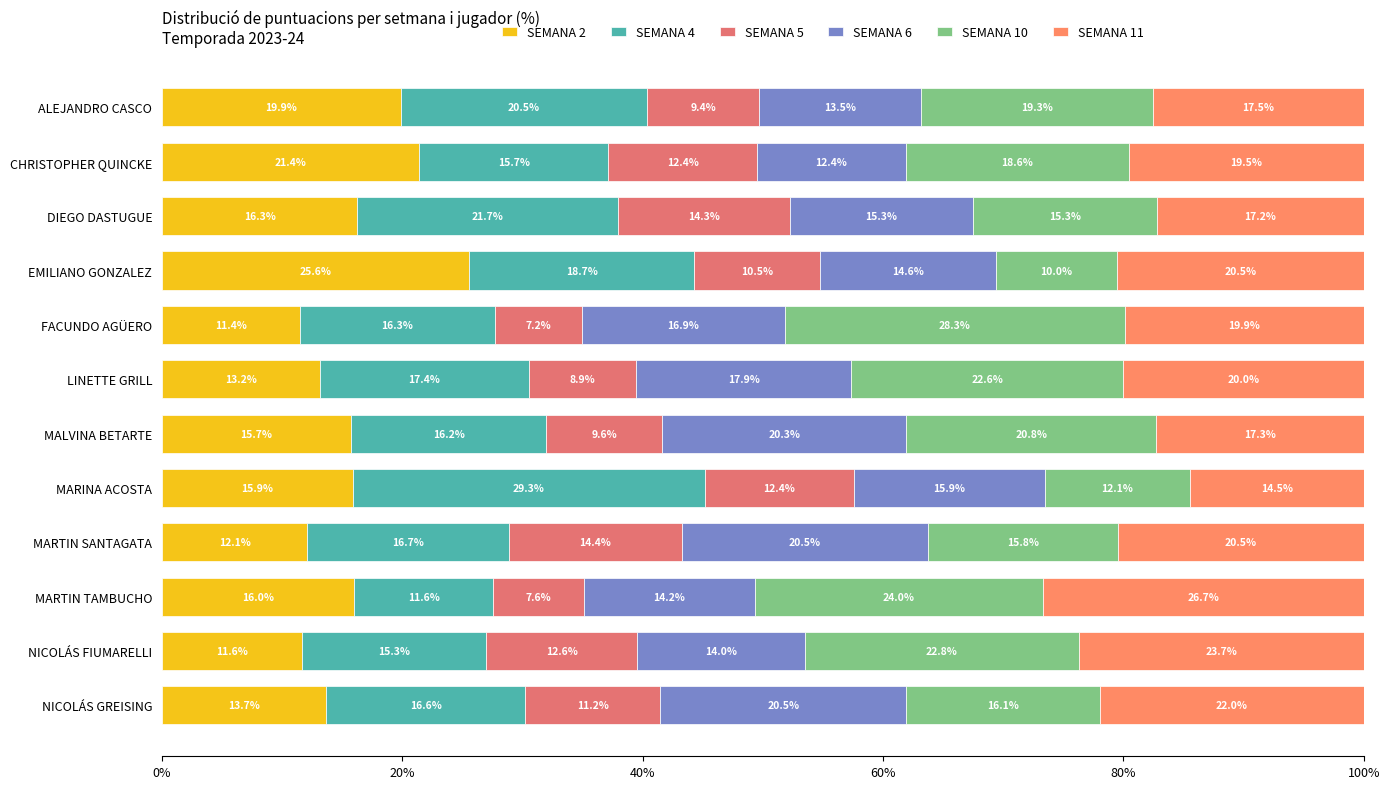

How many data points does each series have?

12